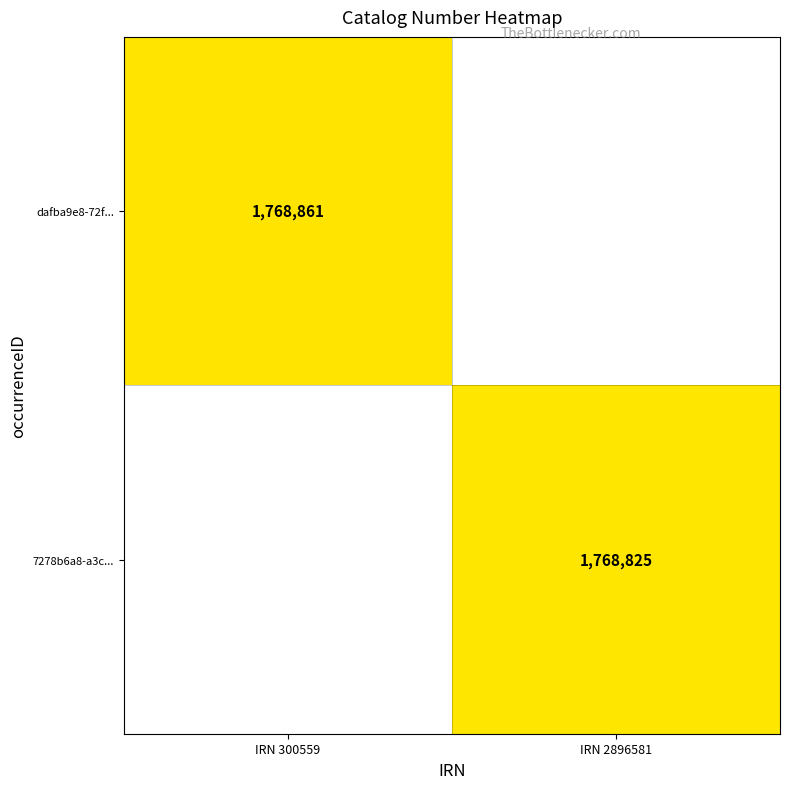

The dafba9e8-72f... series shows 2755766 at IRN 300559. True or false?

False